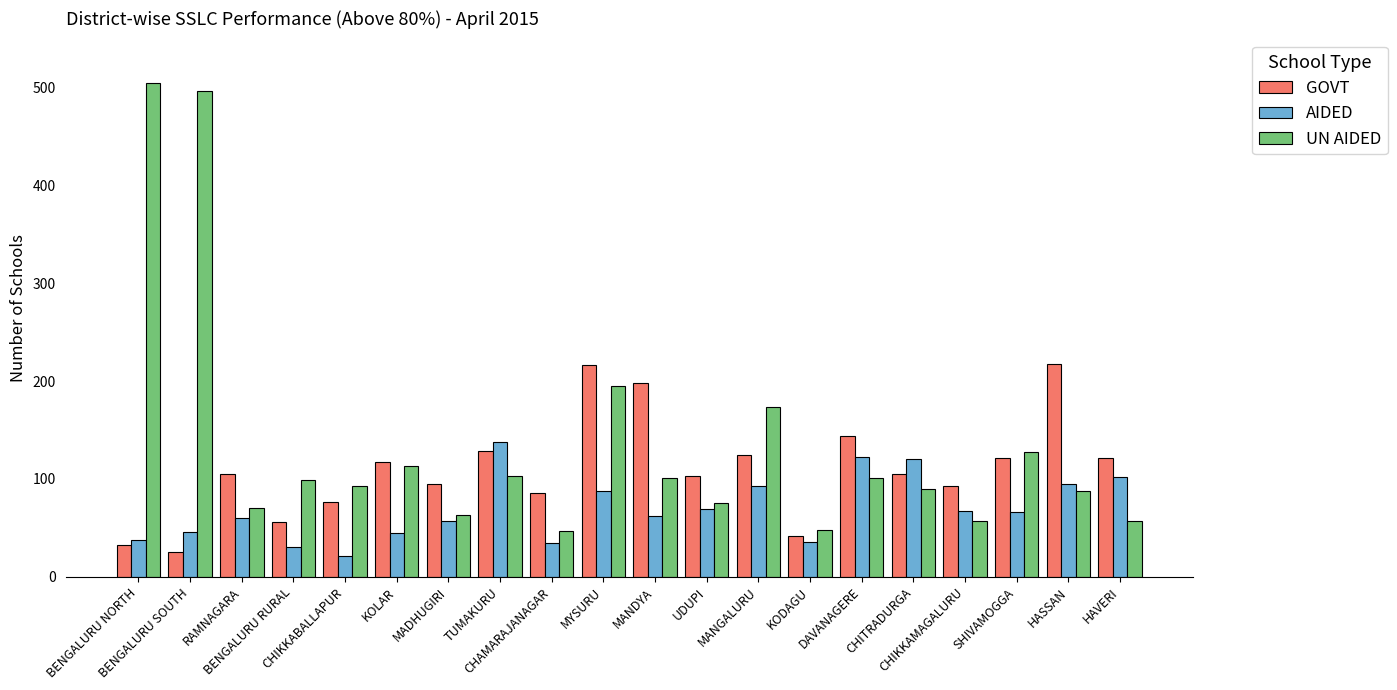

What is the approximate value of AIDED at MADHUGIRI, to the nearest 5?

55